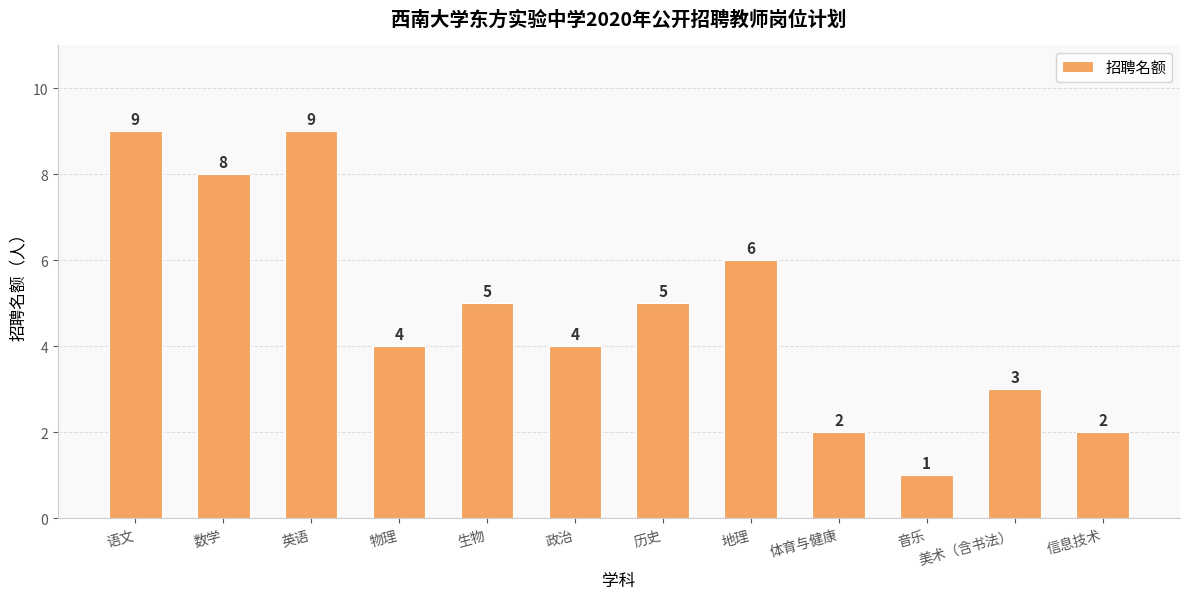

What is the difference between the values at 美术（含书法） and 语文?

6